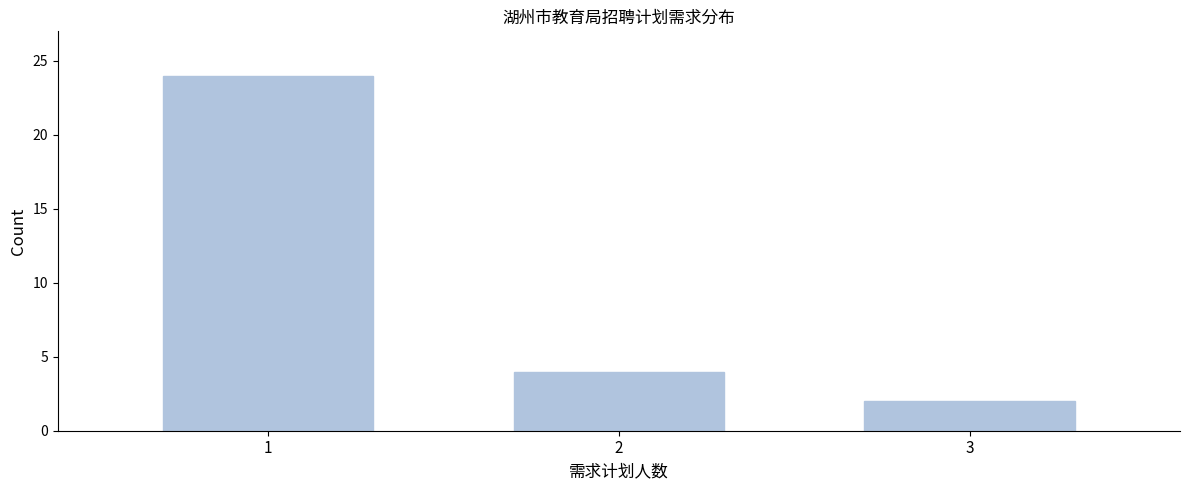

Reading left to right, list all the values displayed in this chart.

24	4	2